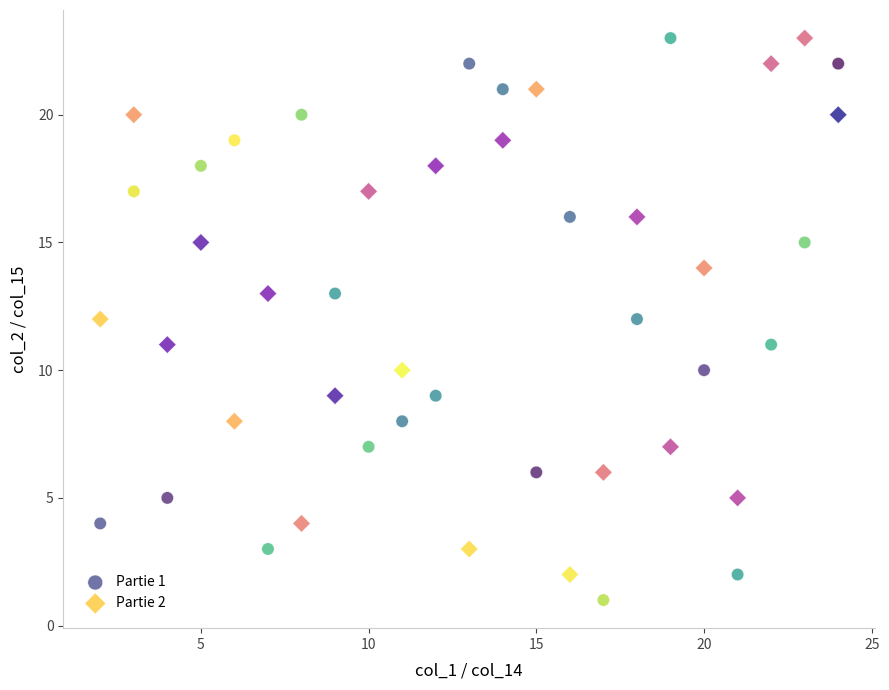

Which series reaches the minimum Y coordinate?

Partie 1